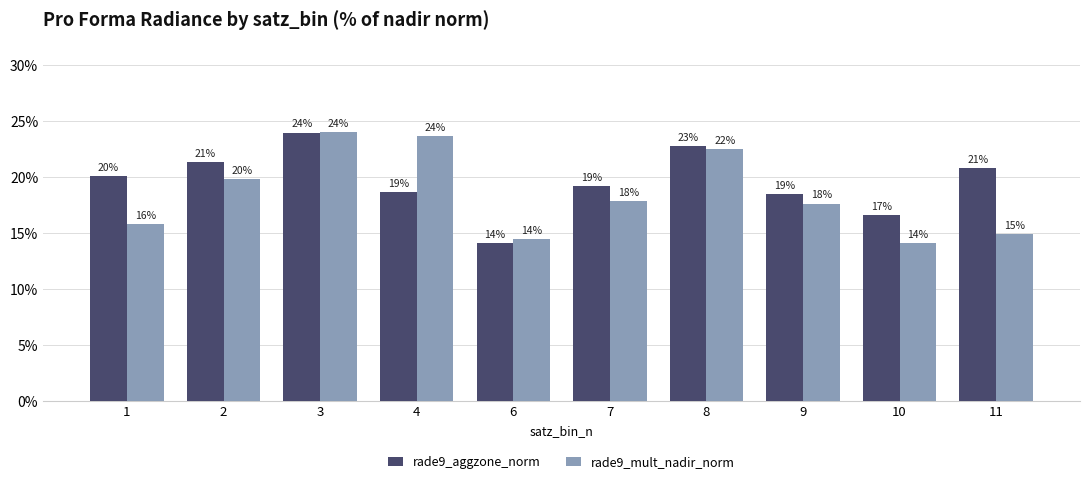

True or false: rade9_mult_nadir_norm has a value of 7.8 at 7.

False